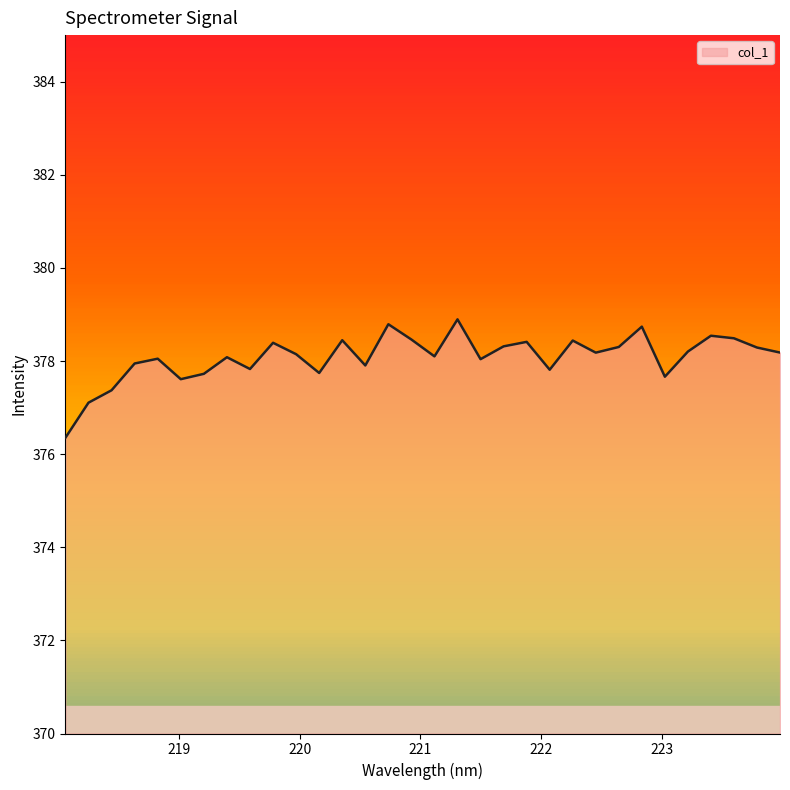

What is the difference between the maximum and minimum values?

2.5